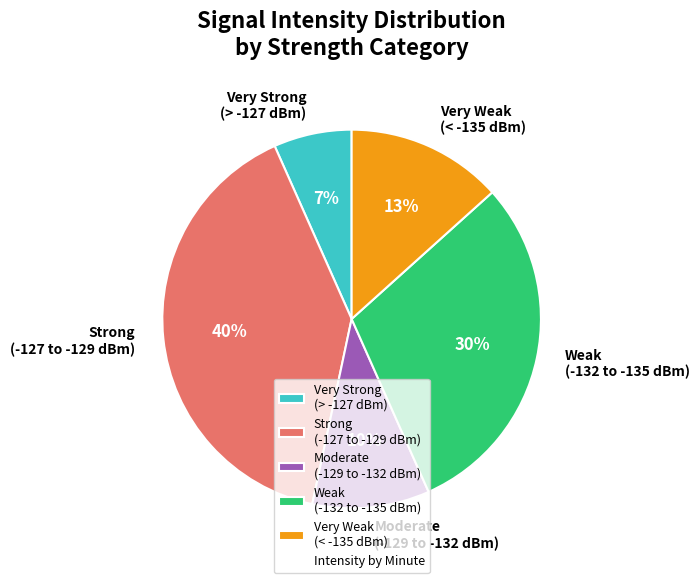

To the nearest percent, what percentage of the pie is Weak (-132 to -135 dBm)?

30%